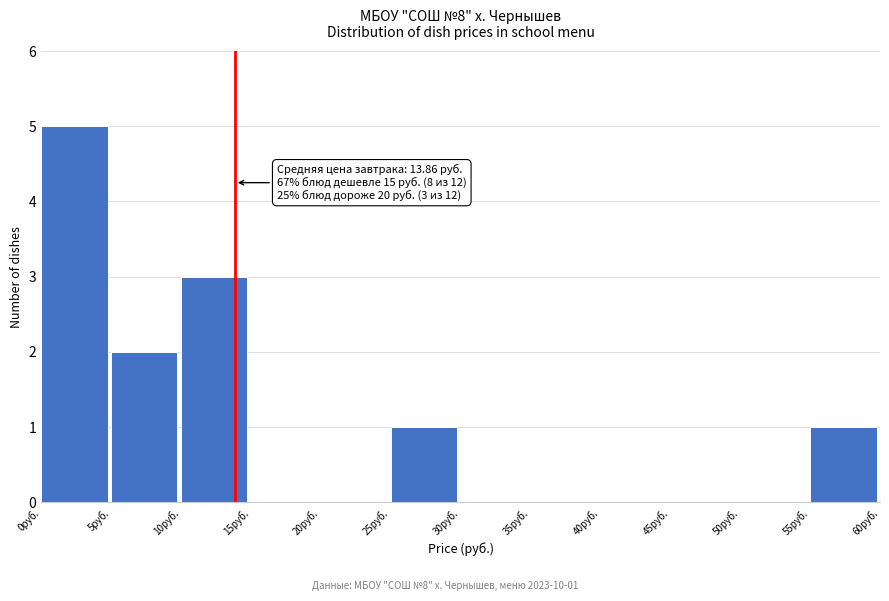

Over which range of the x-axis is the bar tallest?

0 to 5